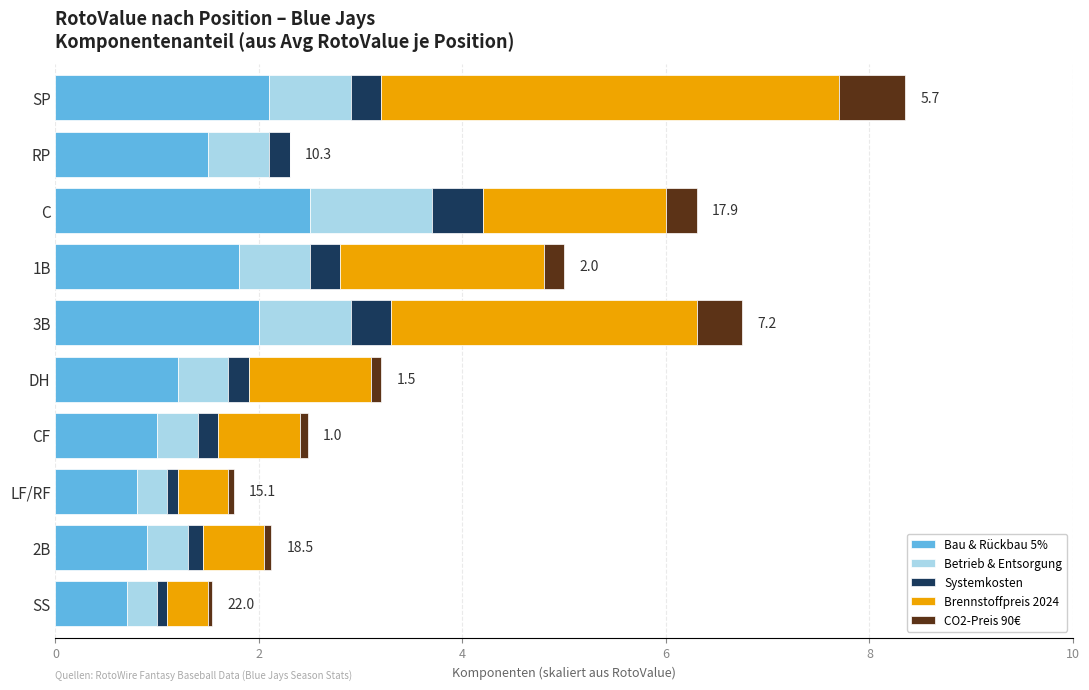

The Bau & Rückbau 5% series shows 2.0 at 3B. True or false?

True